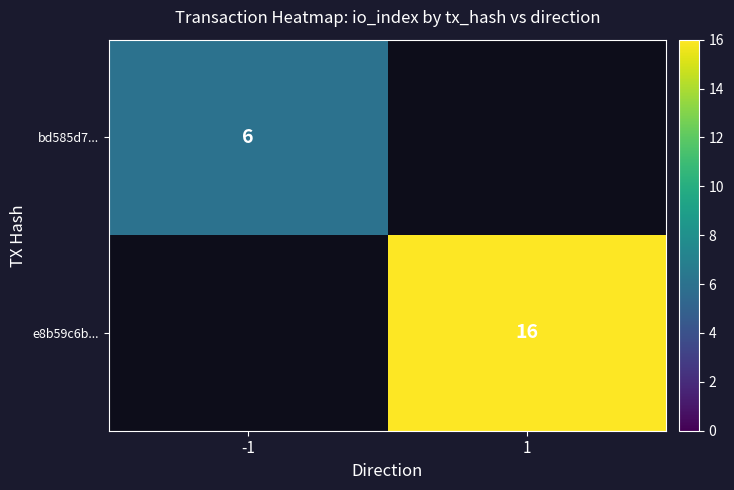

The e8b59c6b... series shows 16 at 1. True or false?

True